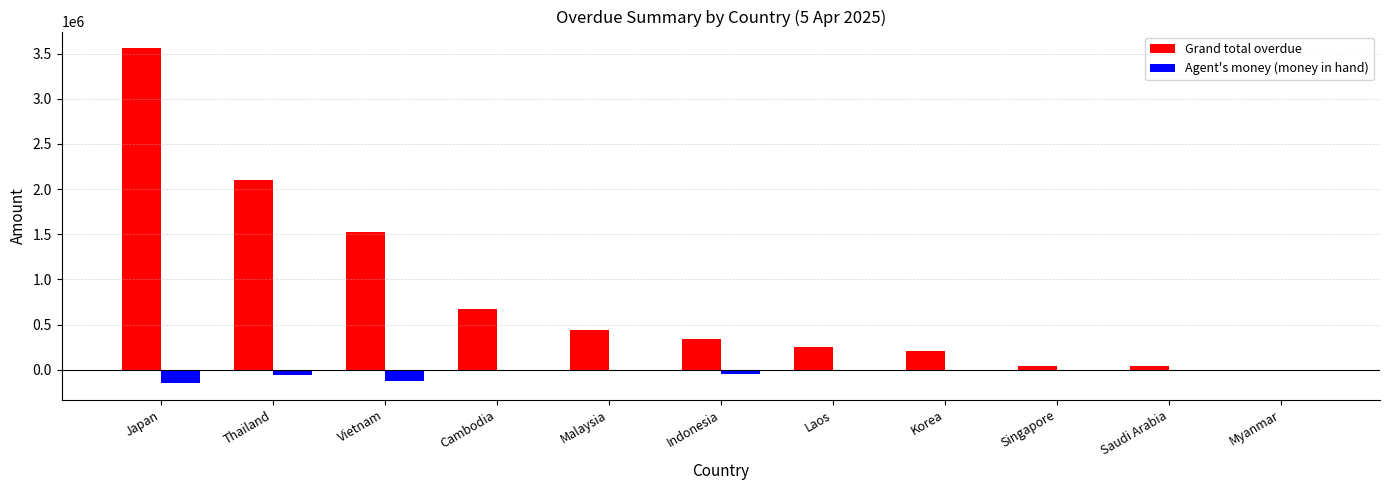

At which label does Agent's money (money in hand) reach its peak?

Myanmar